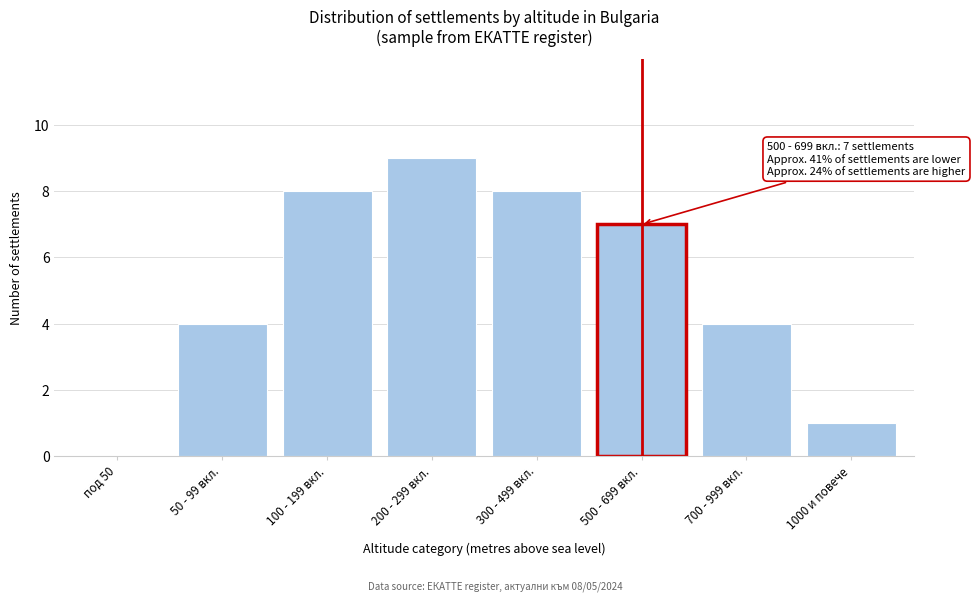

Reading left to right, extract all data points from this chart.

под 50=0	50 - 99 вкл.=4	100 - 199 вкл.=8	200 - 299 вкл.=9	300 - 499 вкл.=8	500 - 699 вкл.=7	700 - 999 вкл.=4	1000 и повече=1